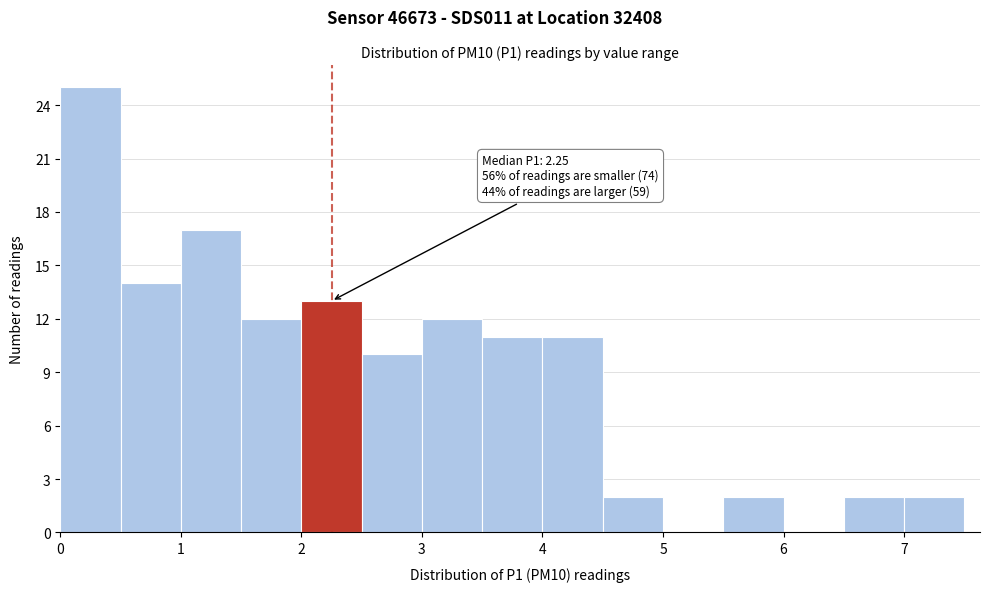

Which range on the x-axis has the tallest bar?

0.0 to 0.5